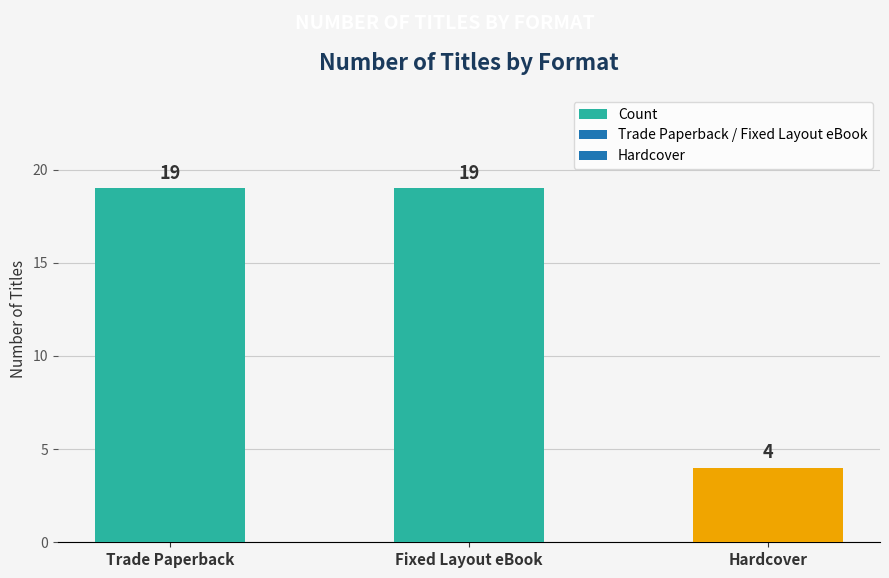

What is the ratio of the value at Hardcover to the value at Fixed Layout eBook?

0.2